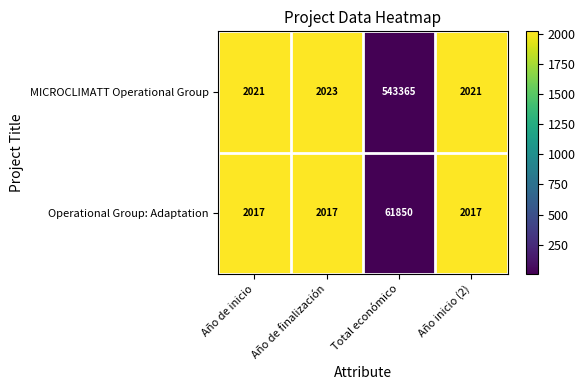

Reading right to left, what are all the values shown in this chart?

MICROCLIMATT Operational Group: 2021	543365	2023	2021
Operational Group: Adaptation: 2017	61850	2017	2017